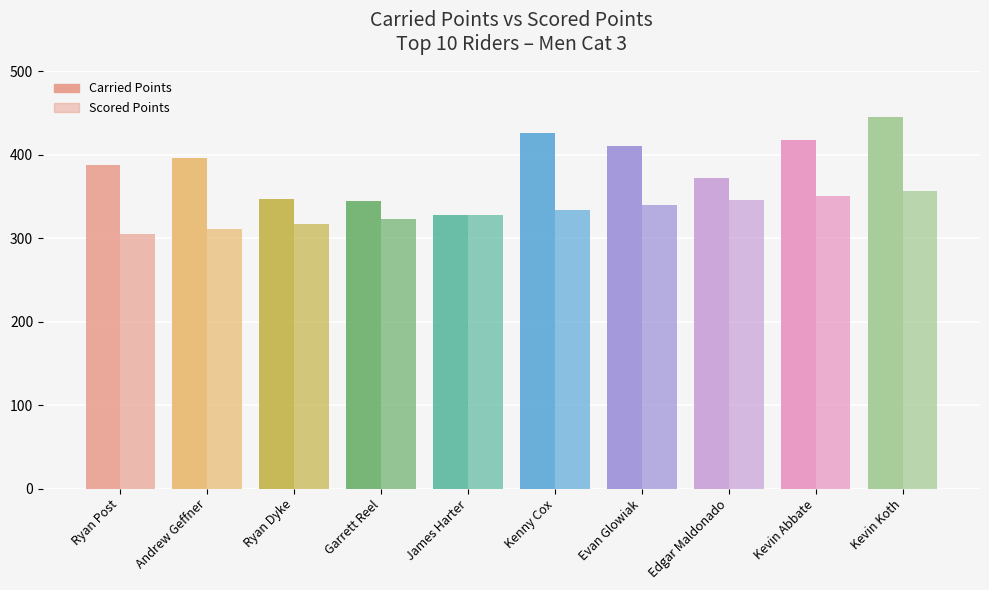

Count the number of data series in this chart.

2